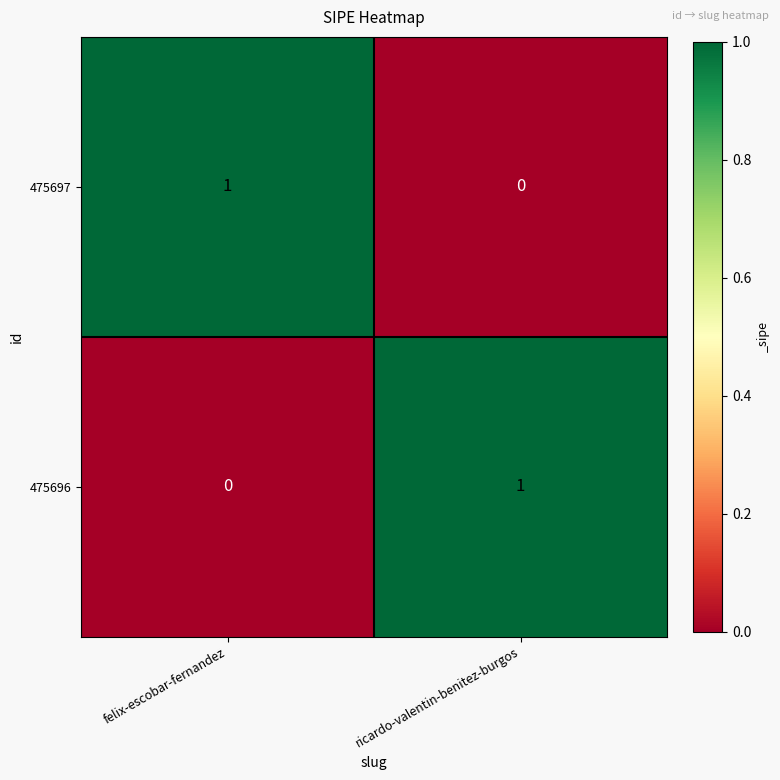

At felix-escobar-fernandez, list the series in order from largest to smallest.

475697, 475696